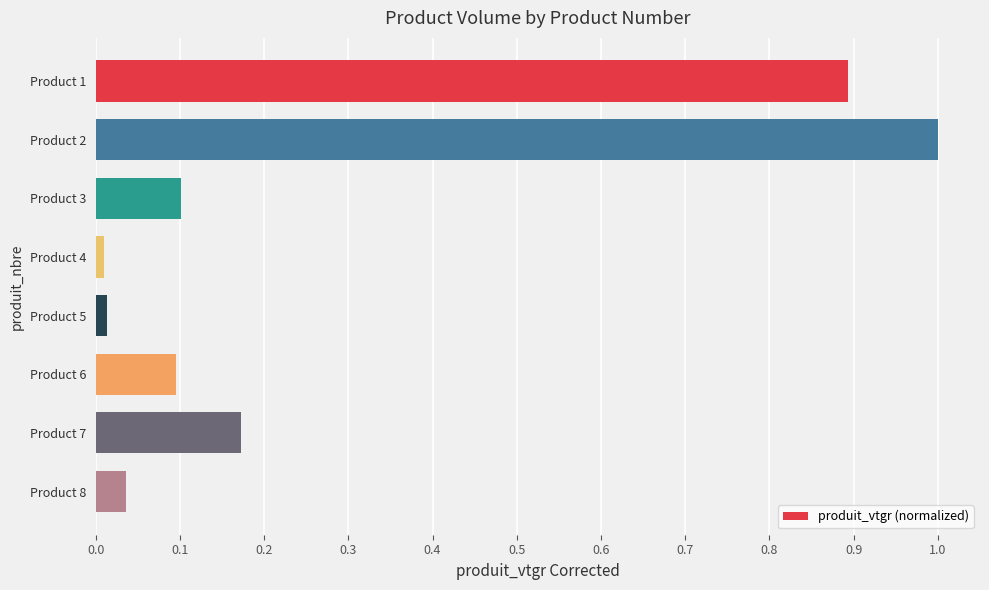

True or false: the data shows 0.9 at Product 1.

True